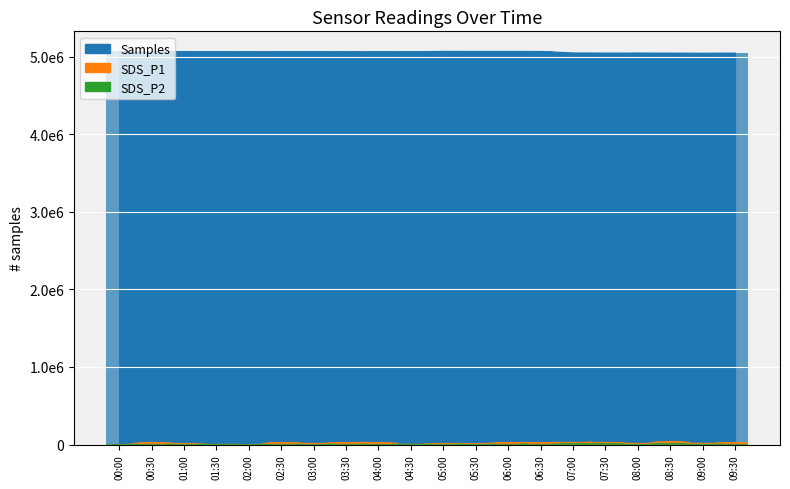

At which label does Samples reach its minimum?

09:00